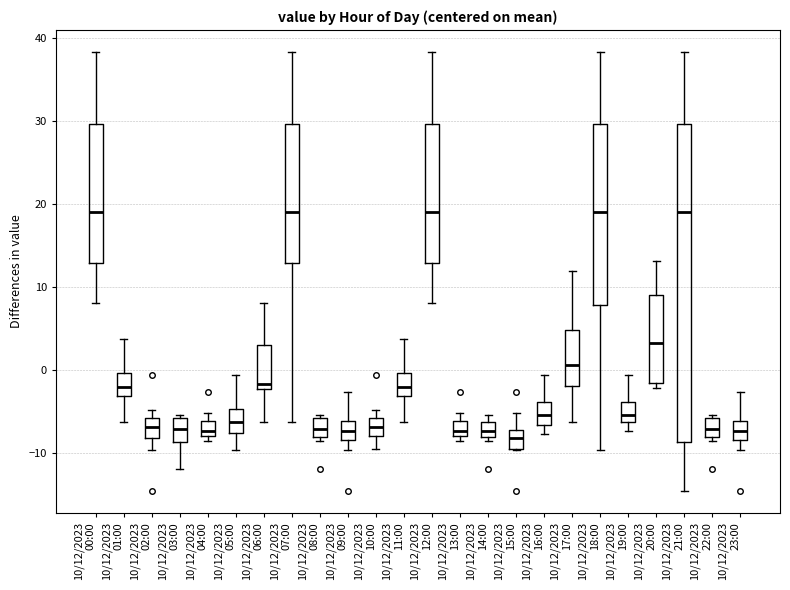

Where is the lower edge of the box for 10/12/2023 15:00 on the y-axis? The values are not printed on the chart, so give them approximately, as read against the axis.

-10